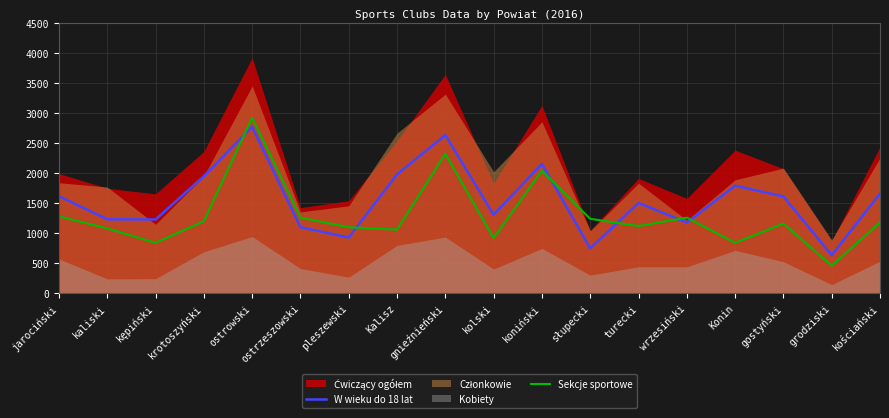

The W wieku do 18 lat series shows 1950 at krotoszyński. True or false?

True